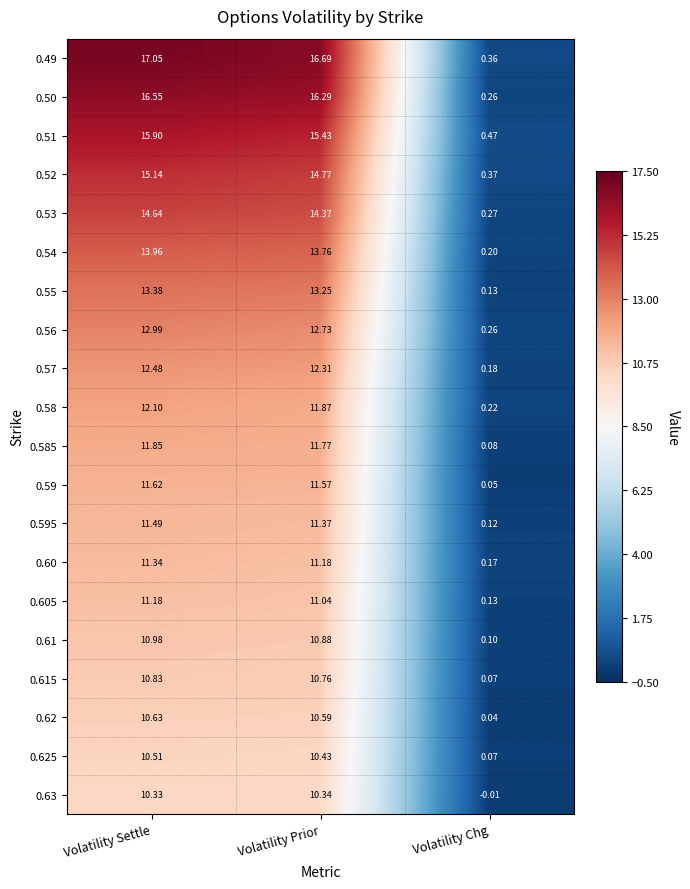

At Volatility Prior, list the series in order from smallest to largest.

0.63, 0.625, 0.62, 0.615, 0.61, 0.605, 0.60, 0.595, 0.59, 0.585, 0.58, 0.57, 0.56, 0.55, 0.54, 0.53, 0.52, 0.51, 0.50, 0.49